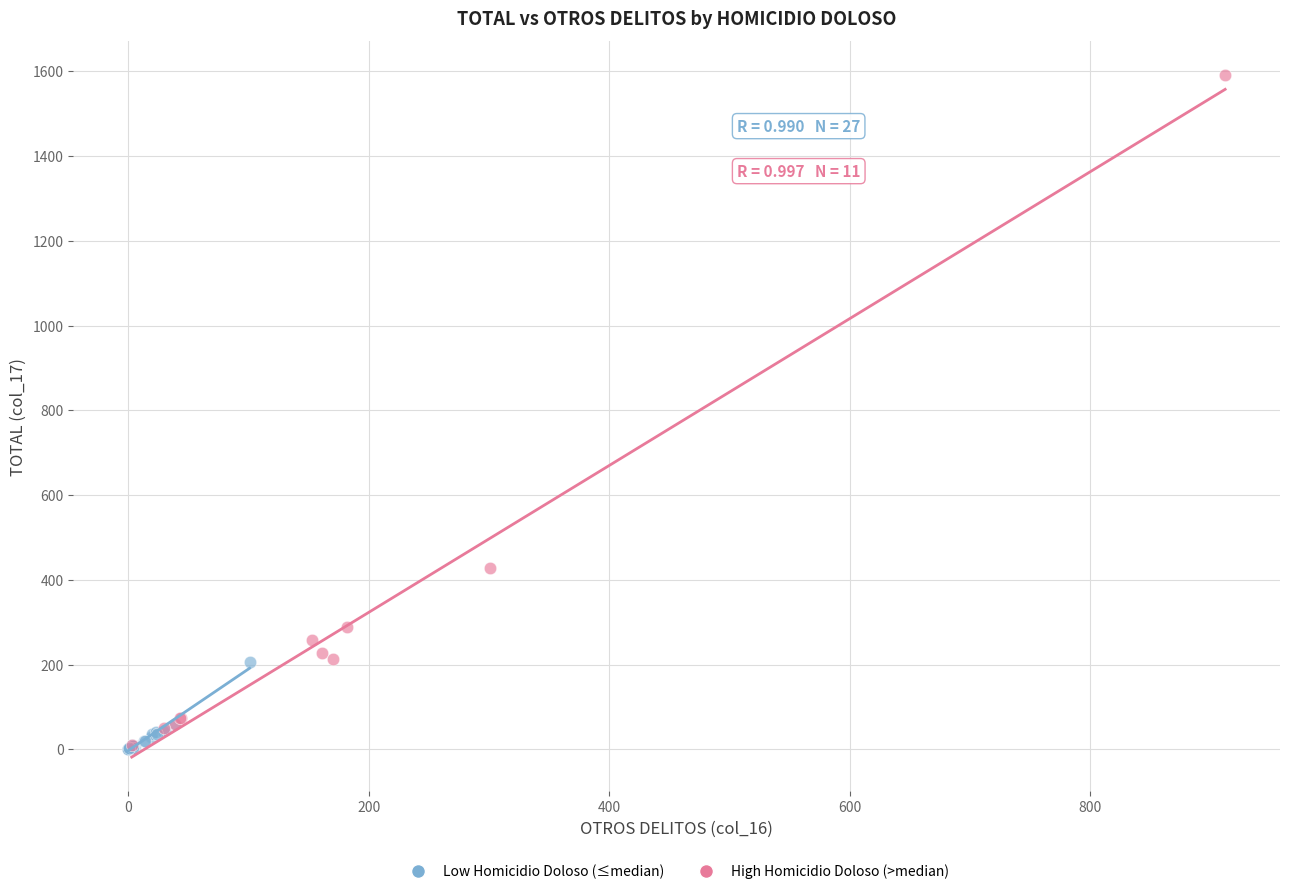

Which series contains the highest Y value?

High Homicidio Doloso (>median)